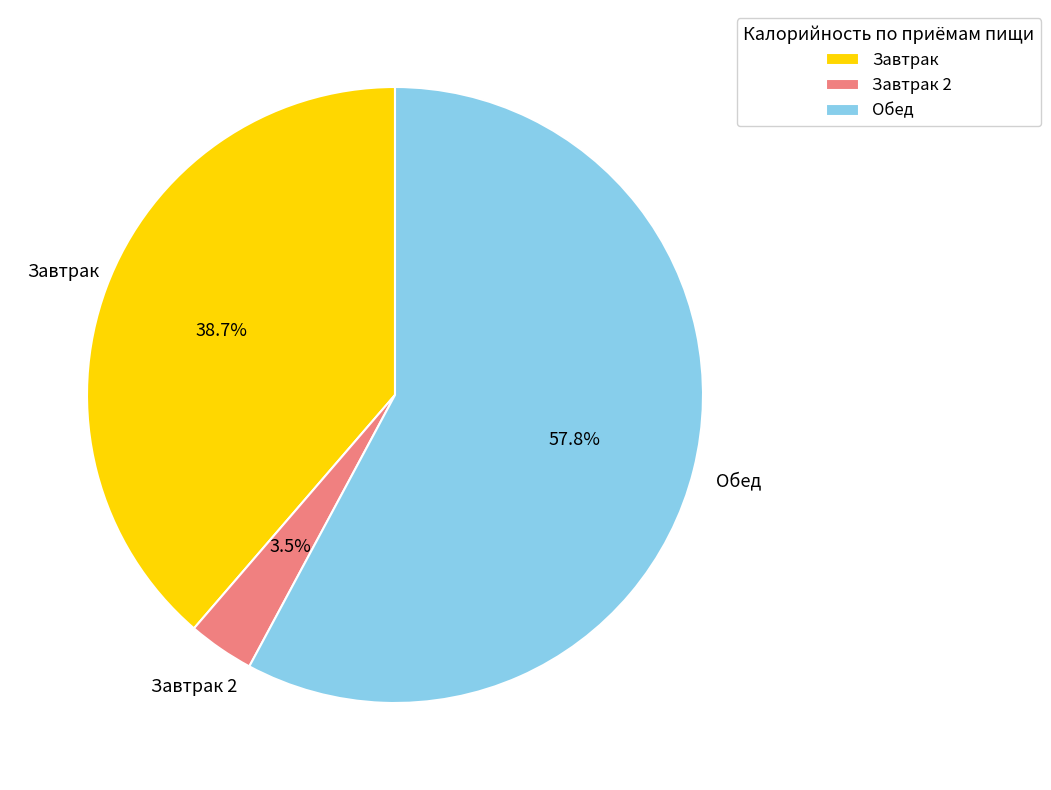

To the nearest percent, what is the average slice percentage?

33%